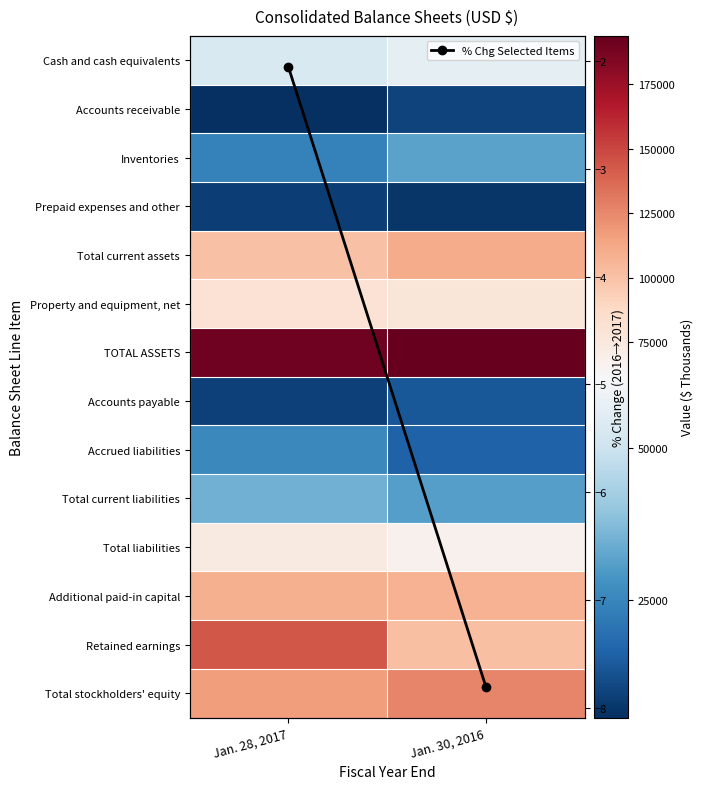

Which series has the largest range (max minus min)?

Retained earnings